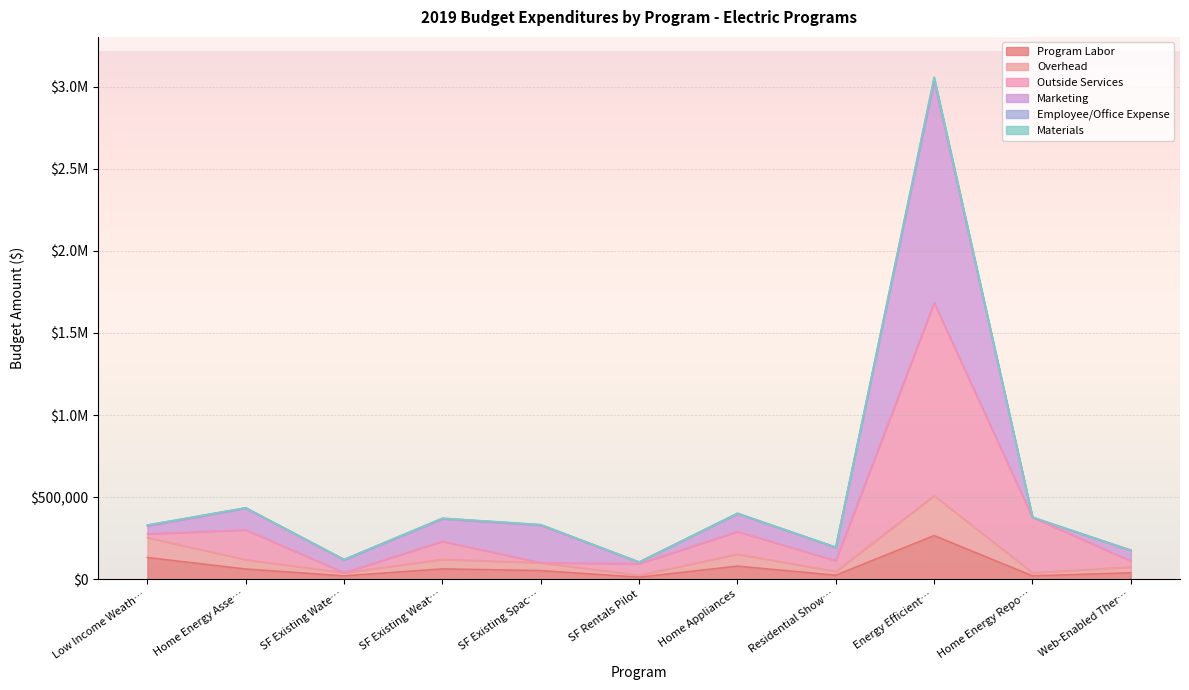

What is the value of the Overhead point at the 7th from the left?

153040.0